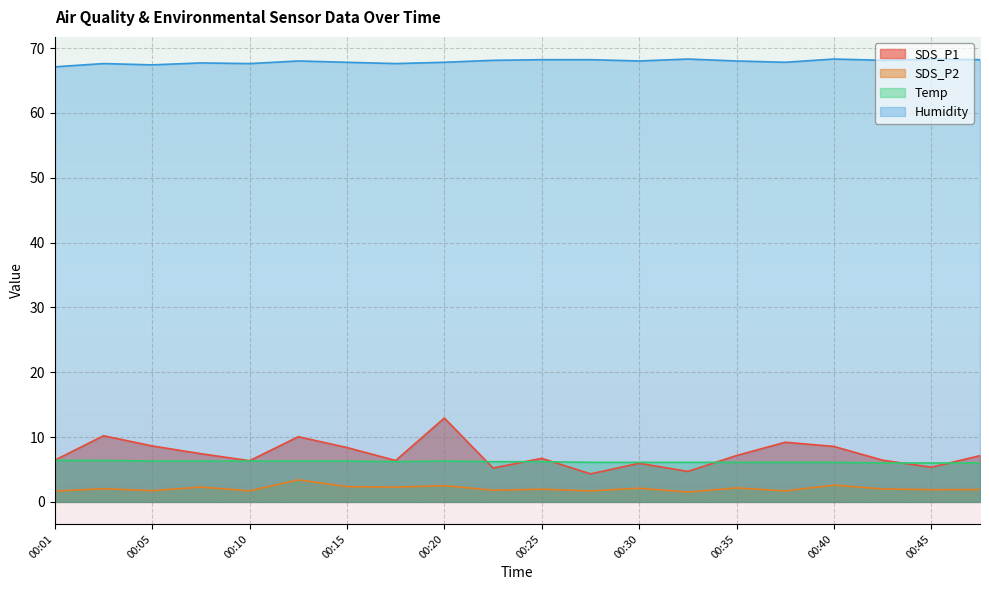

What is the difference between the Temp values at 00:22 and 00:03?

0.2